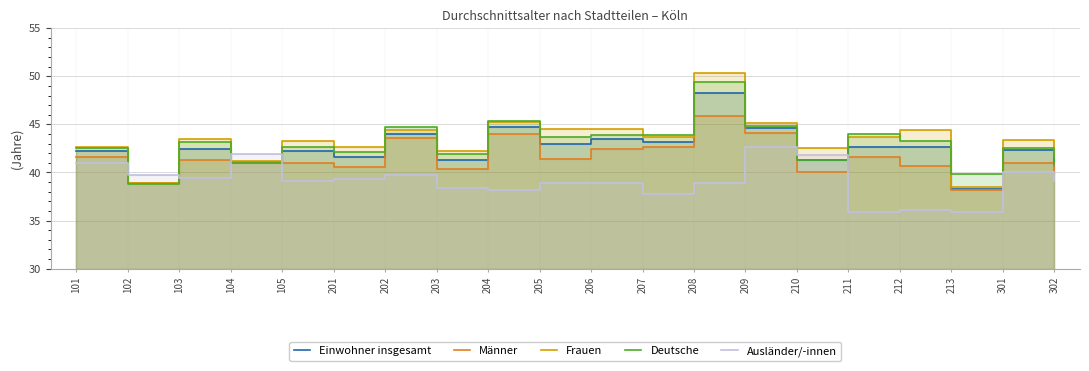

What is the difference between the second highest and minimum values in the Frauen series?

6.8